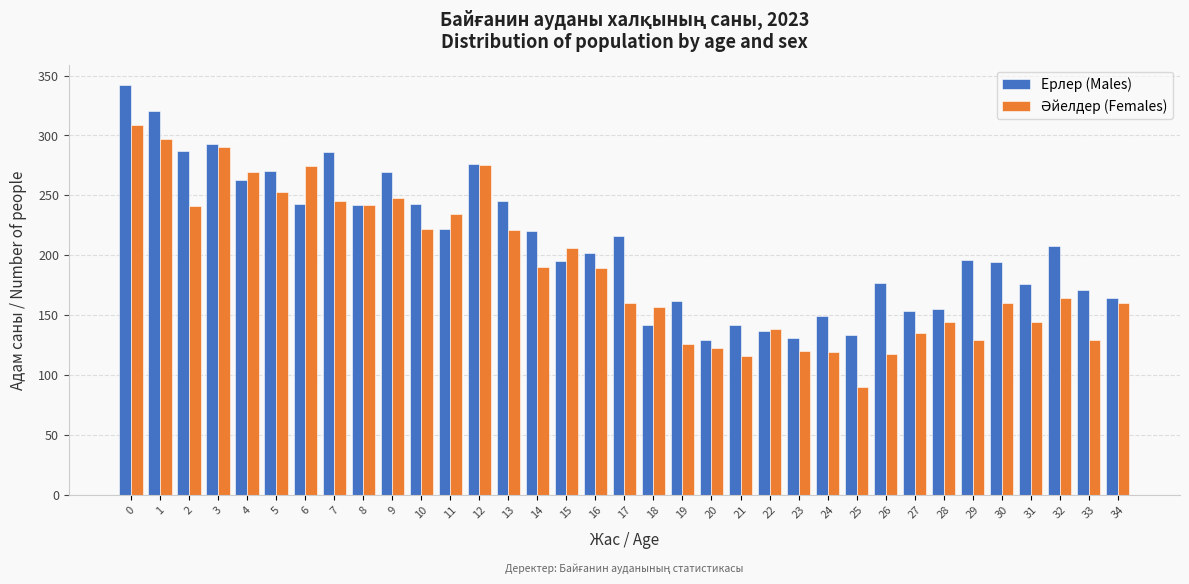

What is the smallest value displayed?

90